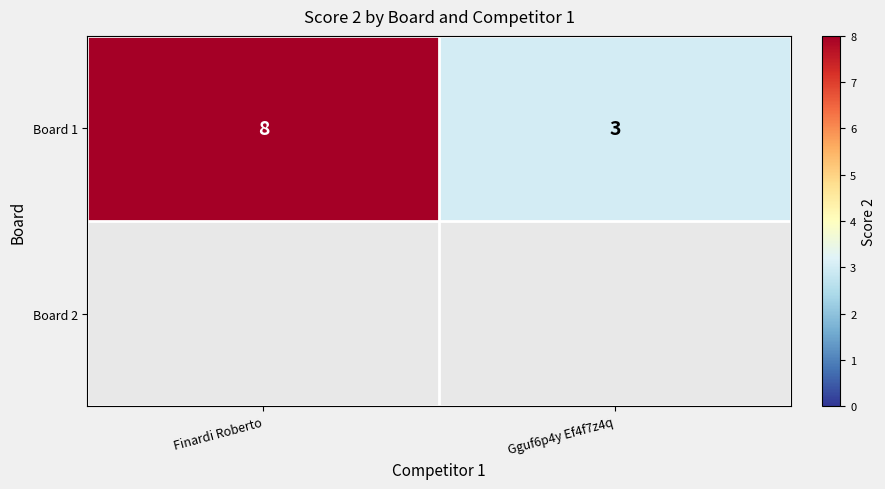

List the labels in order of value, smallest first.

Gguf6p4y Ef4f7z4q, Finardi Roberto